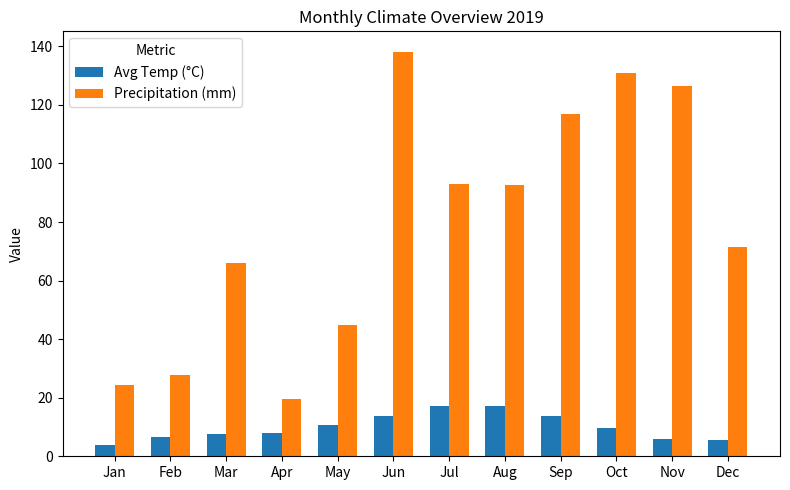

The value of Avg Temp (°C) at Feb is 6.6. True or false?

True